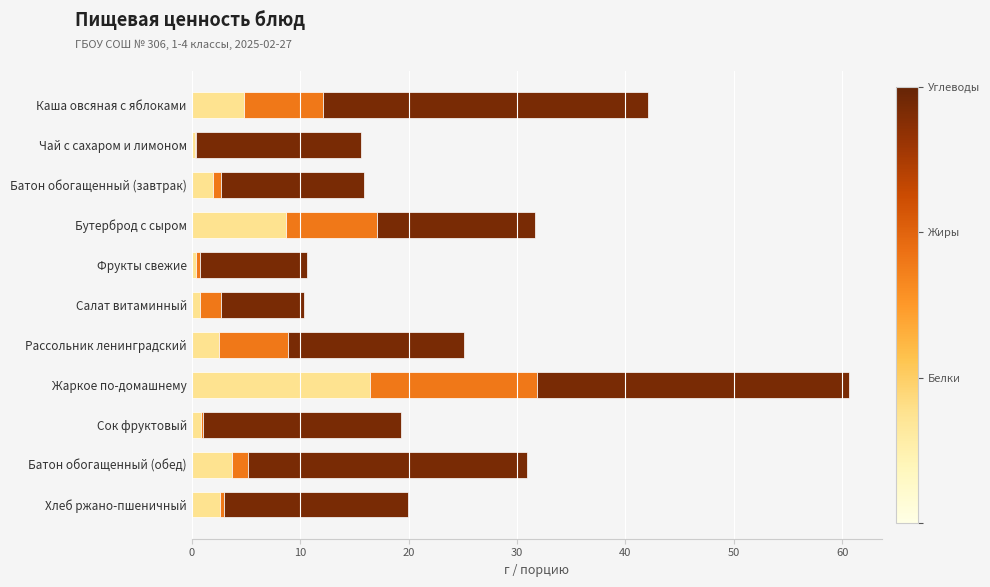

At which category is the sum across all series the highest?

Жаркое по-домашнему